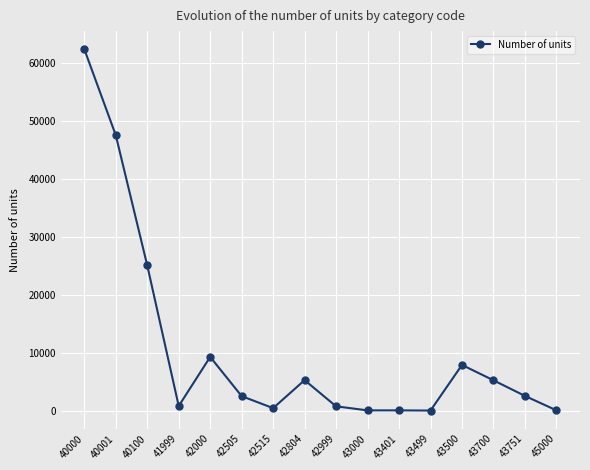

How many distinct data groups are displayed?

1